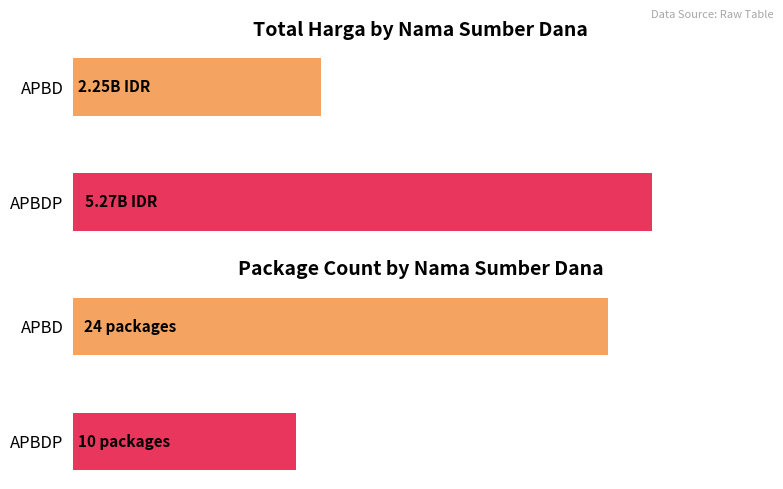

How many bars are there in each group?

2